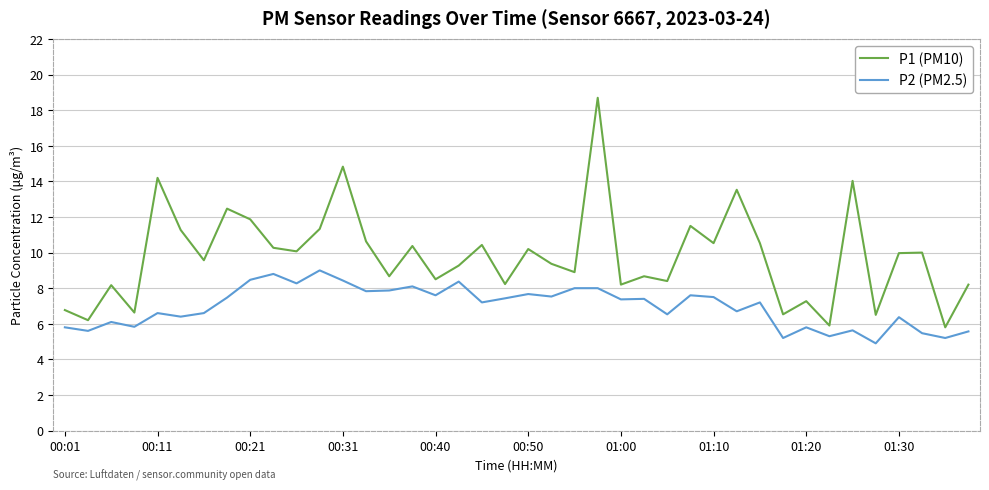

How many lines are shown in the chart?

2